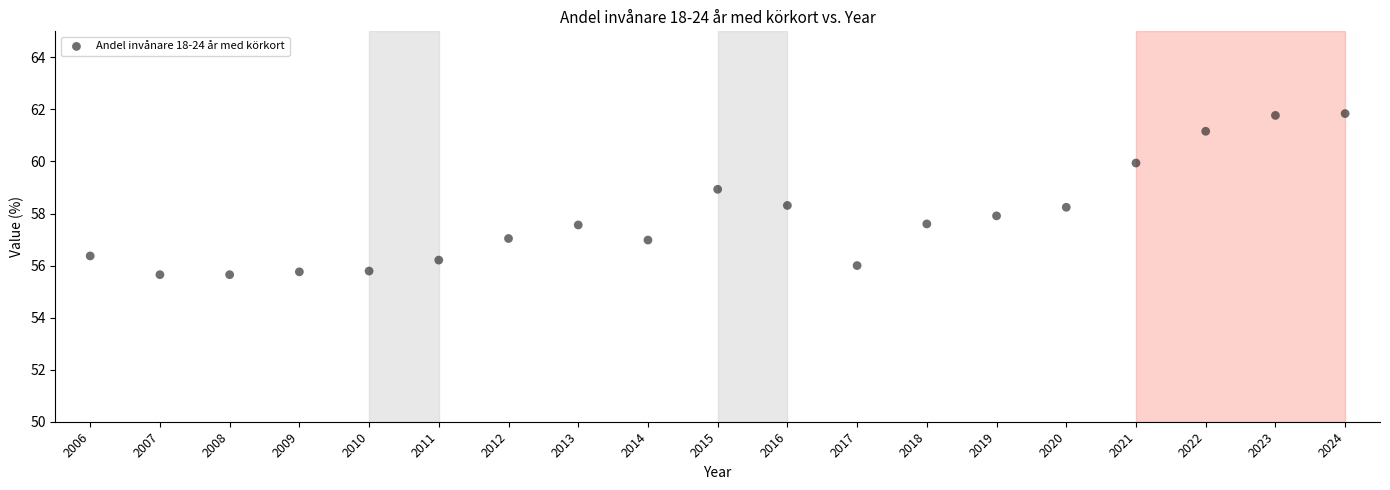

What is the range of Y values (max minus min)?

6.2